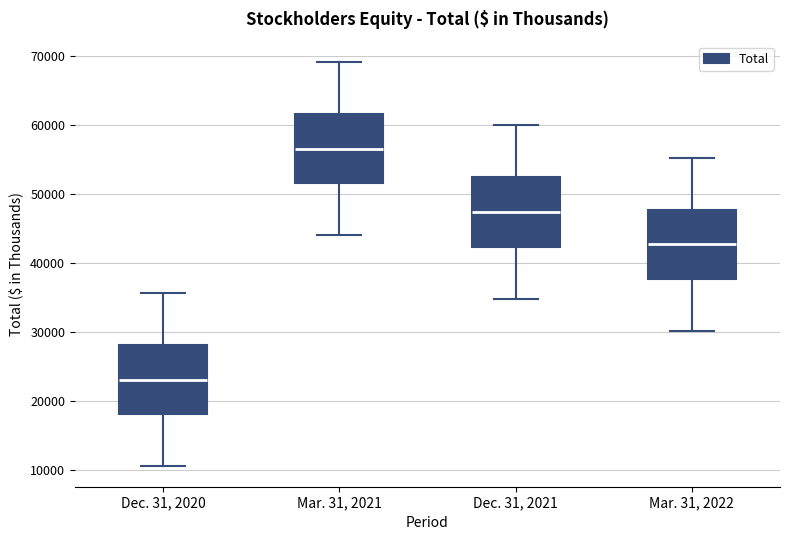

Reading left to right, transcribe this box plot: for each box, give where its median line is, the range the box spans, and where its two whiskers end, as read against the y-axis. The values are not printed on the chart, so give them approximately, as read against the axis.

Dec. 31, 2020: median 23000, box 18000 to 28000, whiskers 11000 to 36000
Mar. 31, 2021: median 57000, box 52000 to 62000, whiskers 44000 to 69000
Dec. 31, 2021: median 47000, box 42000 to 52000, whiskers 35000 to 60000
Mar. 31, 2022: median 43000, box 38000 to 48000, whiskers 30000 to 55000